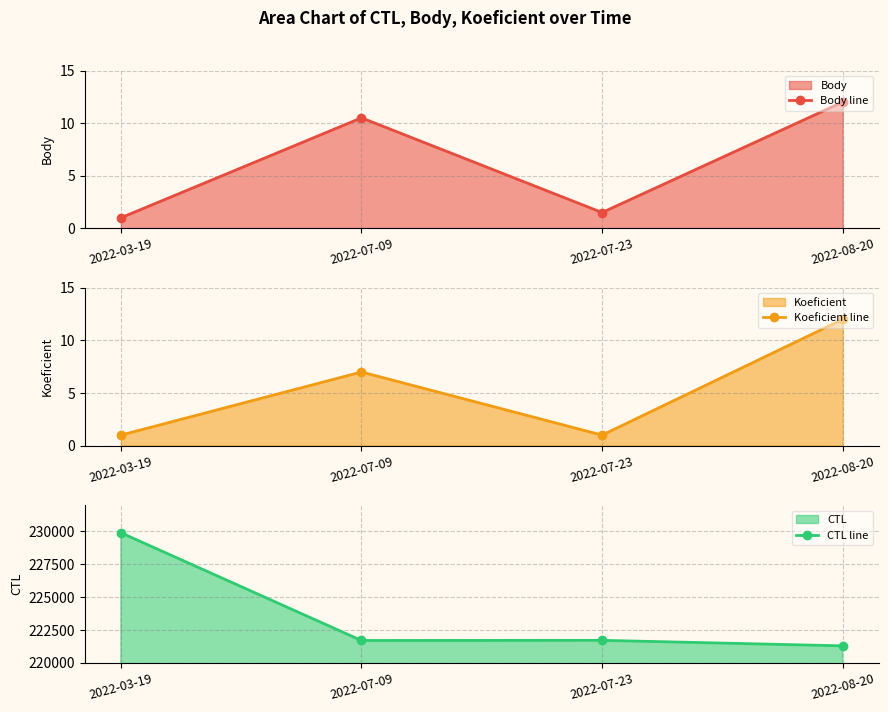

At 2022-07-23, list the series in order from smallest to largest.

Koeficient line, Body line, CTL line